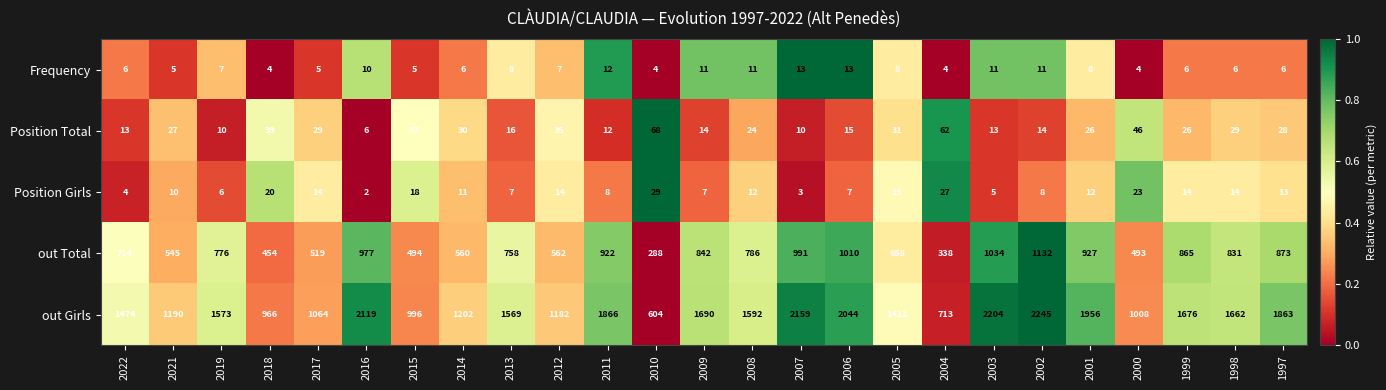

Which series has the largest total across all categories?

out Girls